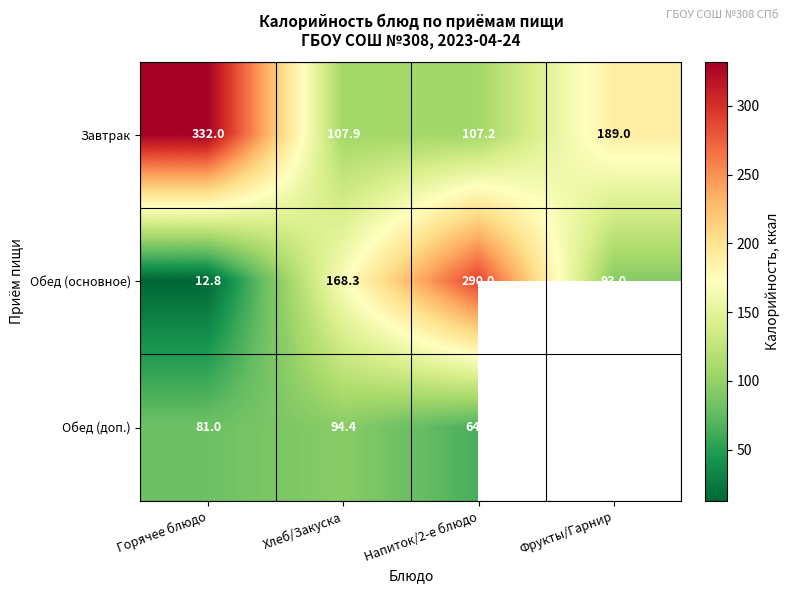

What is the minimum value shown in the chart?

12.8